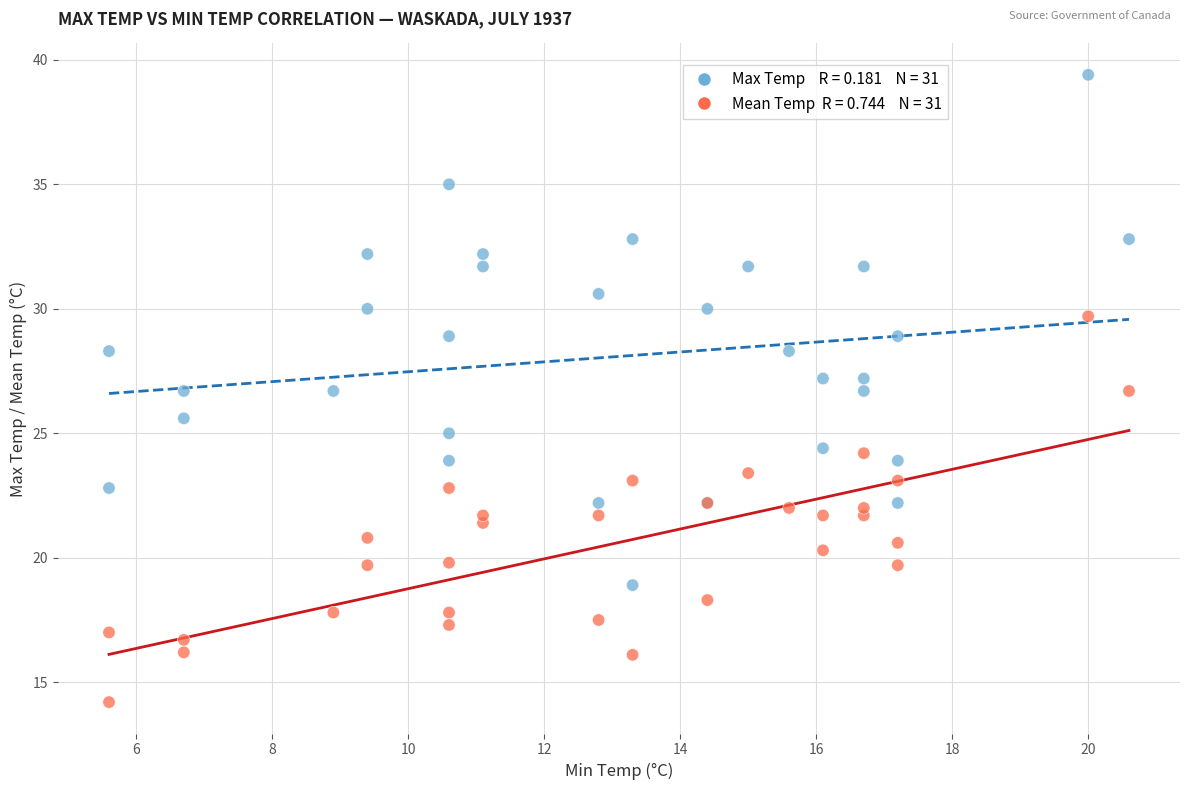

Across all series, what Y value is closest to 26?

25.6